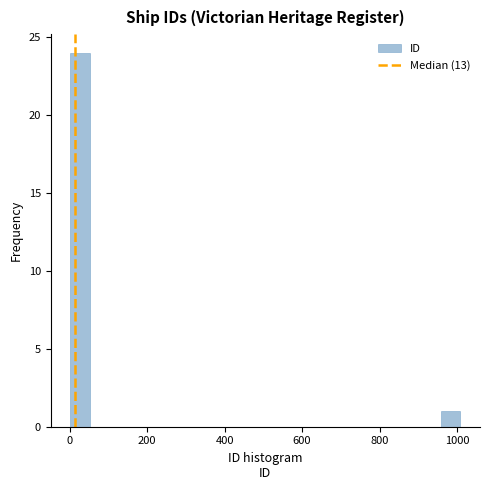

Read against the x-axis, roughly where is the centre of the tallest bar?

20